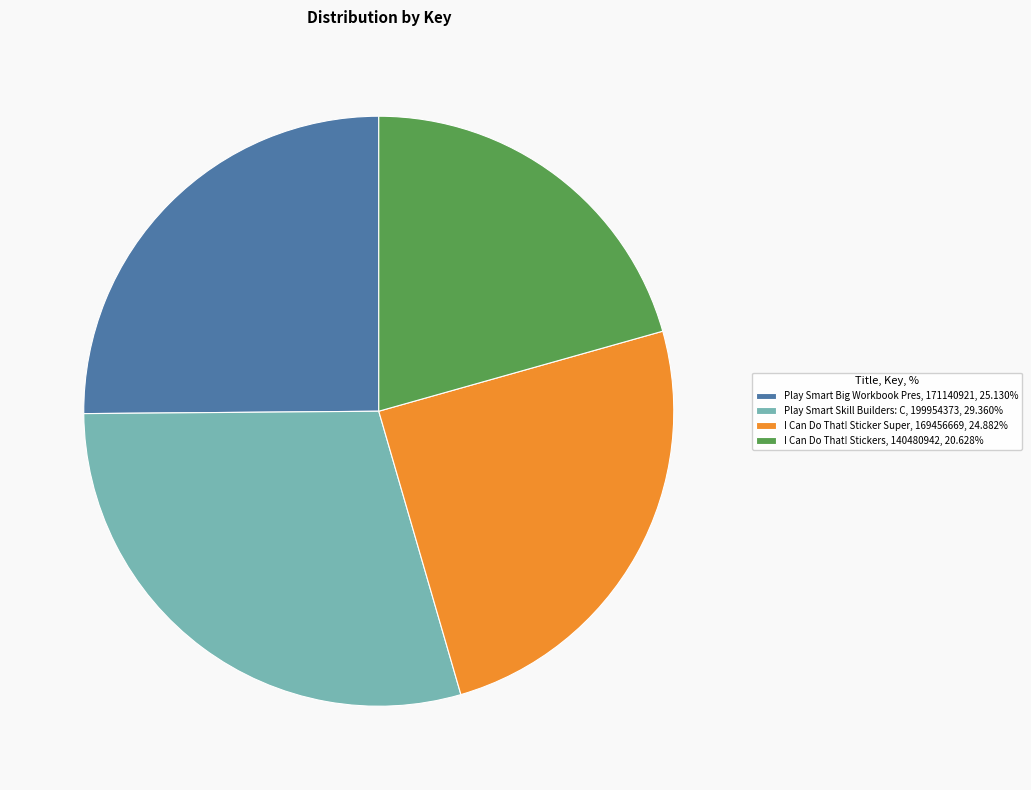

What is the ratio of the value at Play Smart Big Workbook Pres, 171140921, 25.130% to the value at I Can Do That! Stickers, 140480942, 20.628%?

1.2